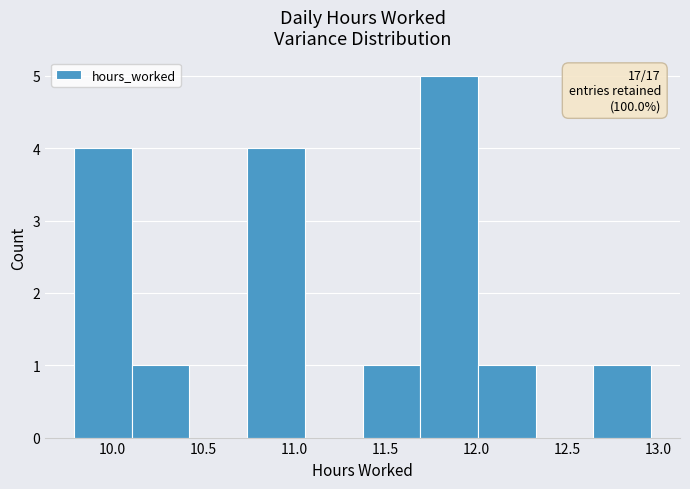

Which range on the x-axis has the tallest bar?

11.70 to 12.00